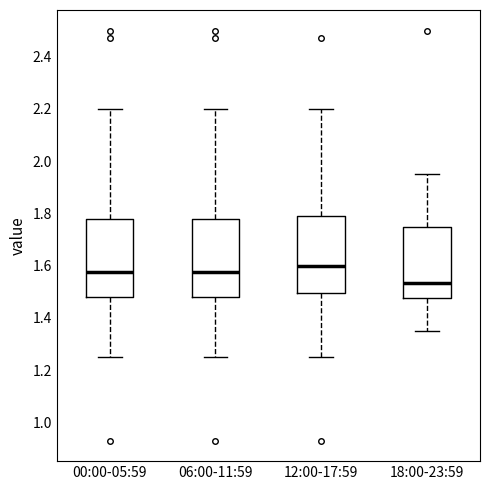

Where is the upper edge of the box for 00:00-05:59 on the y-axis? The values are not printed on the chart, so give them approximately, as read against the axis.

1.78